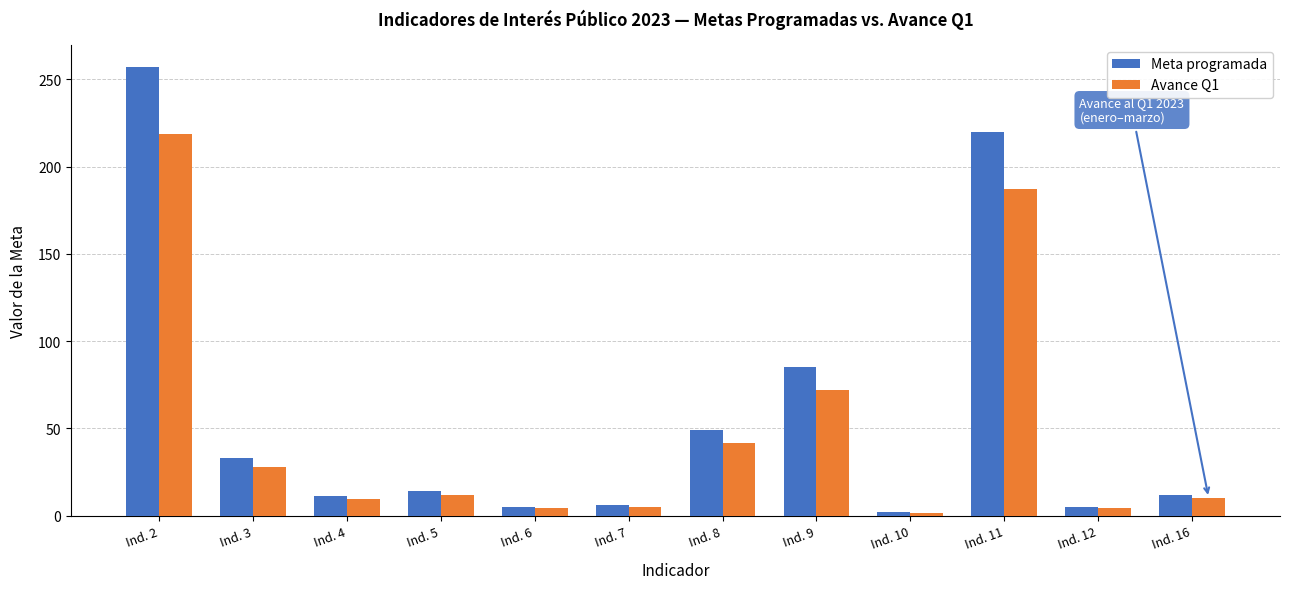

How many data points in Avance Q1 are above 11?

6